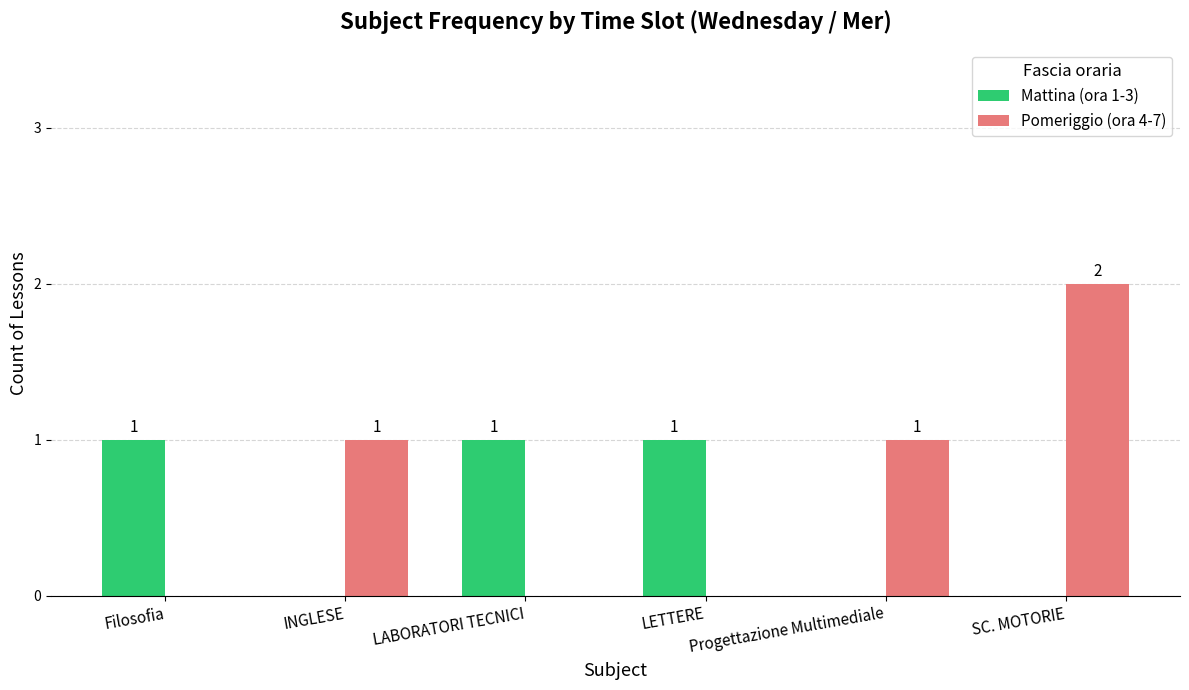

Between LABORATORI TECNICI and SC. MOTORIE, which series saw the biggest shift?

Pomeriggio (ora 4-7)